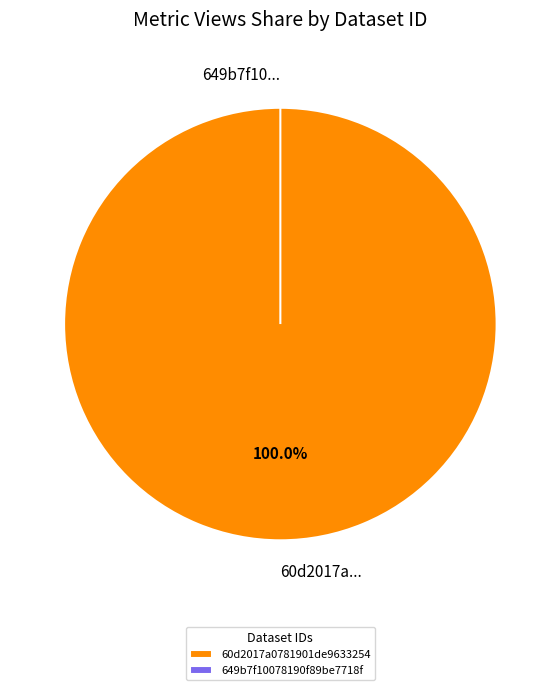

What is the change in value from 60d2017a0781901de9633254 to 649b7f10078190f89be7718f?

-6